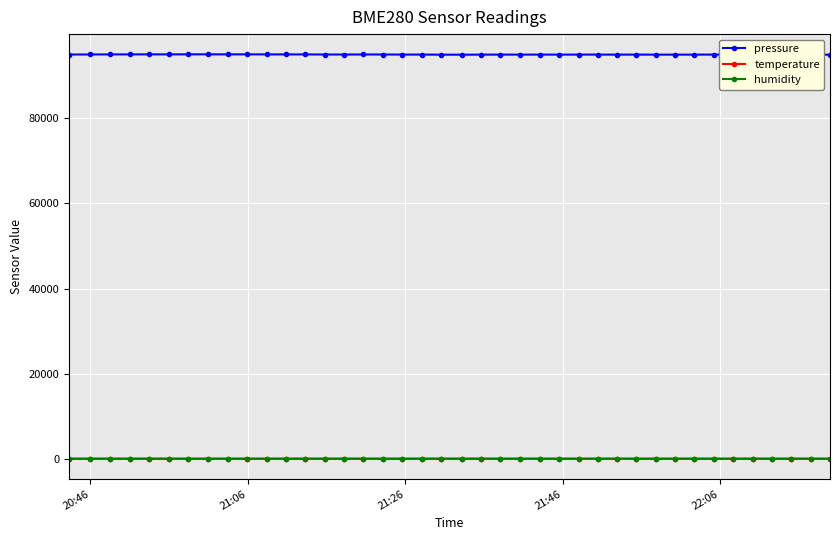

What is the maximum value shown in the chart?

94976.0